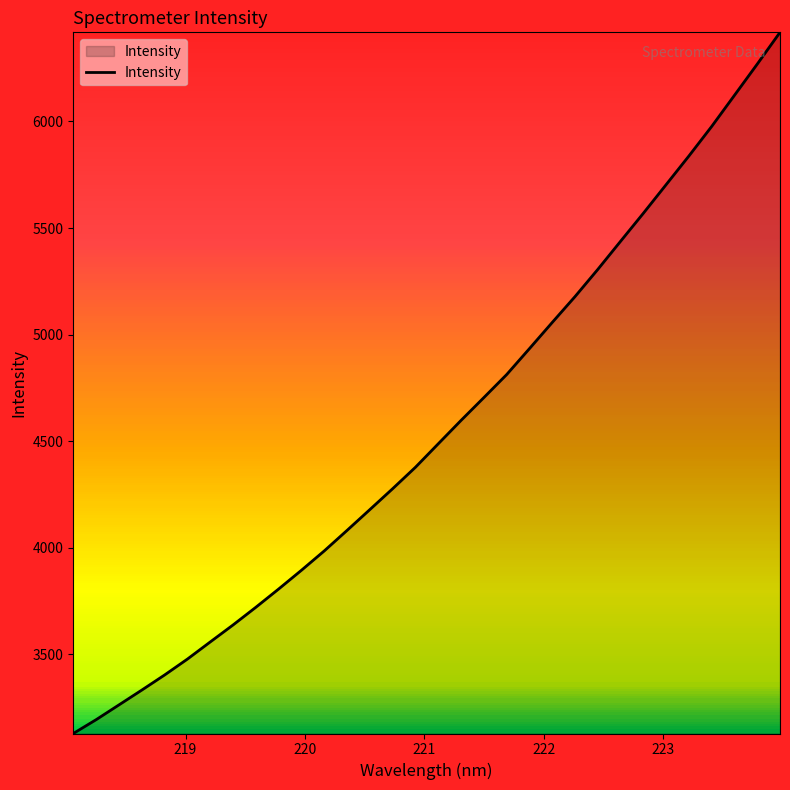

What is the minimum value shown in the chart?

3128.0